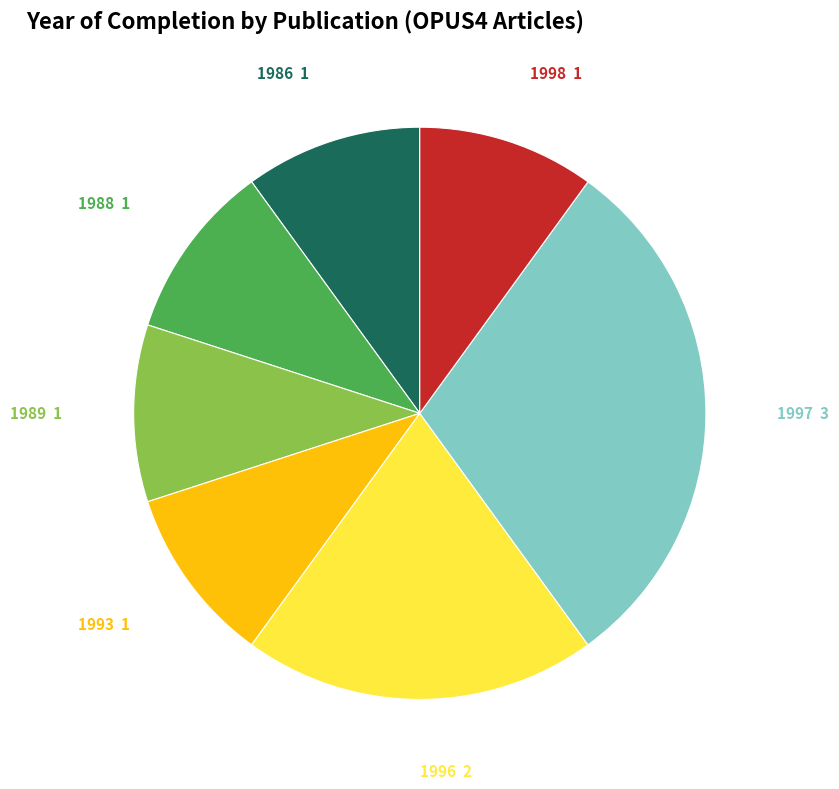

Is there any slice that represents more than half of the pie?

No